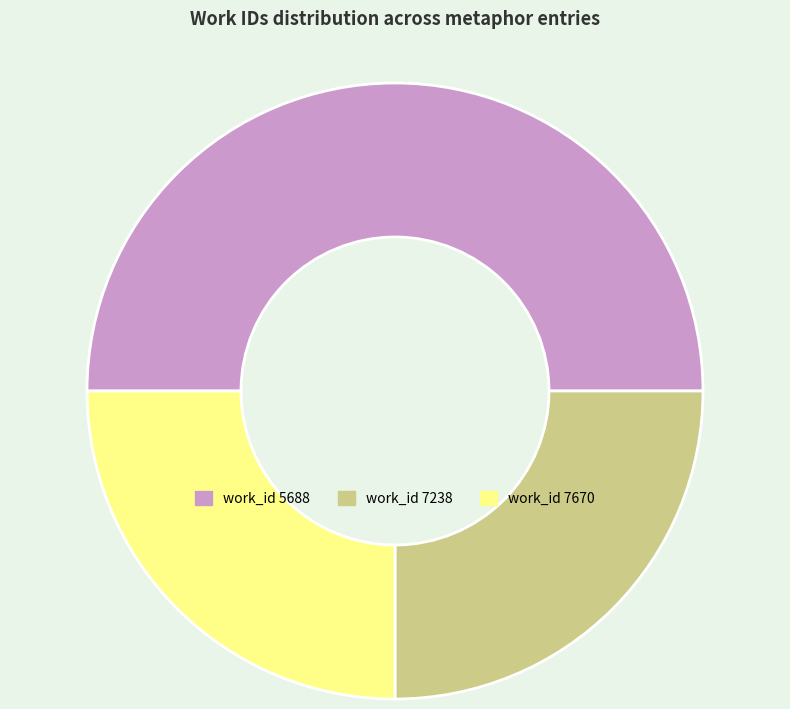

True or false: work_id 7238 accounts for 17% of the total.

False